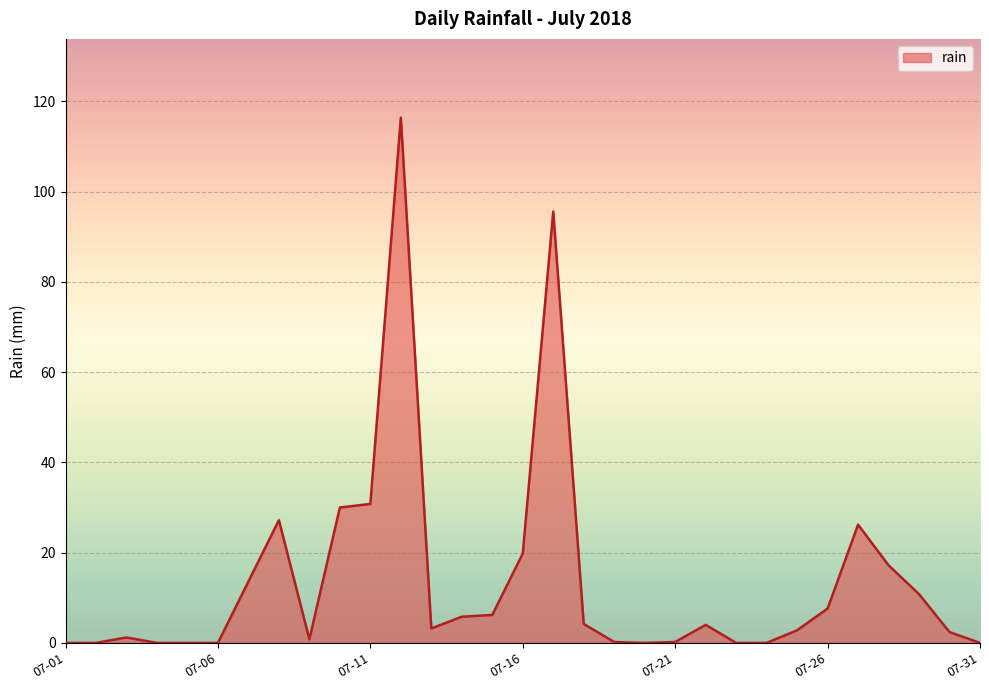

What is the difference between the maximum and minimum values?

116.4